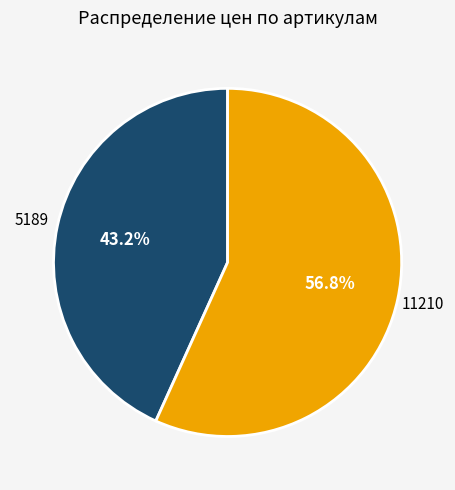

To the nearest percent, what portion does 5189 represent?

43%